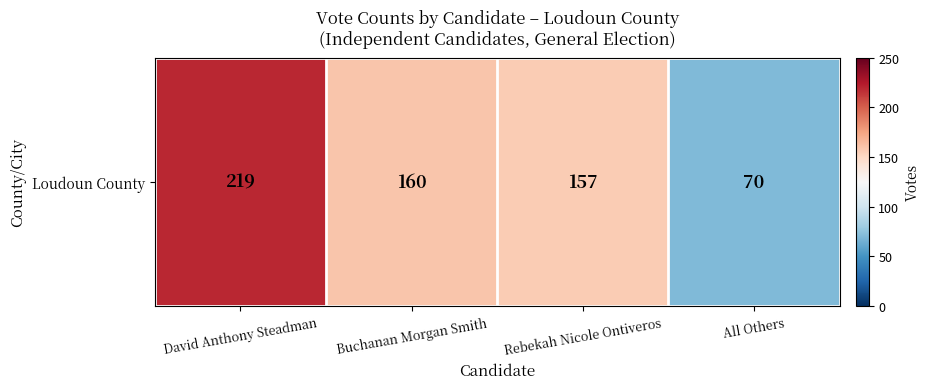

Reading right to left, transcribe all the data shown in this chart.

70	157	160	219